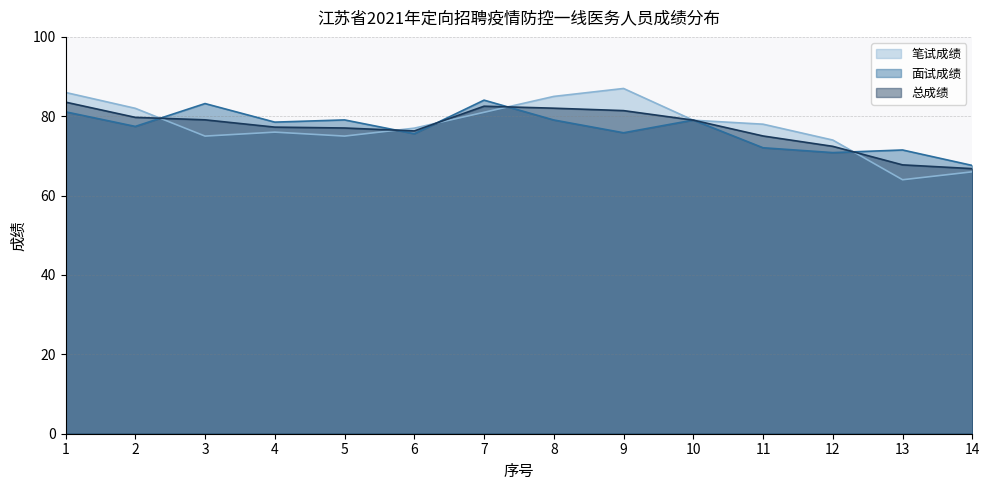

In 总成绩, how many points are higher than both neighbors (excluding endpoints)?

1